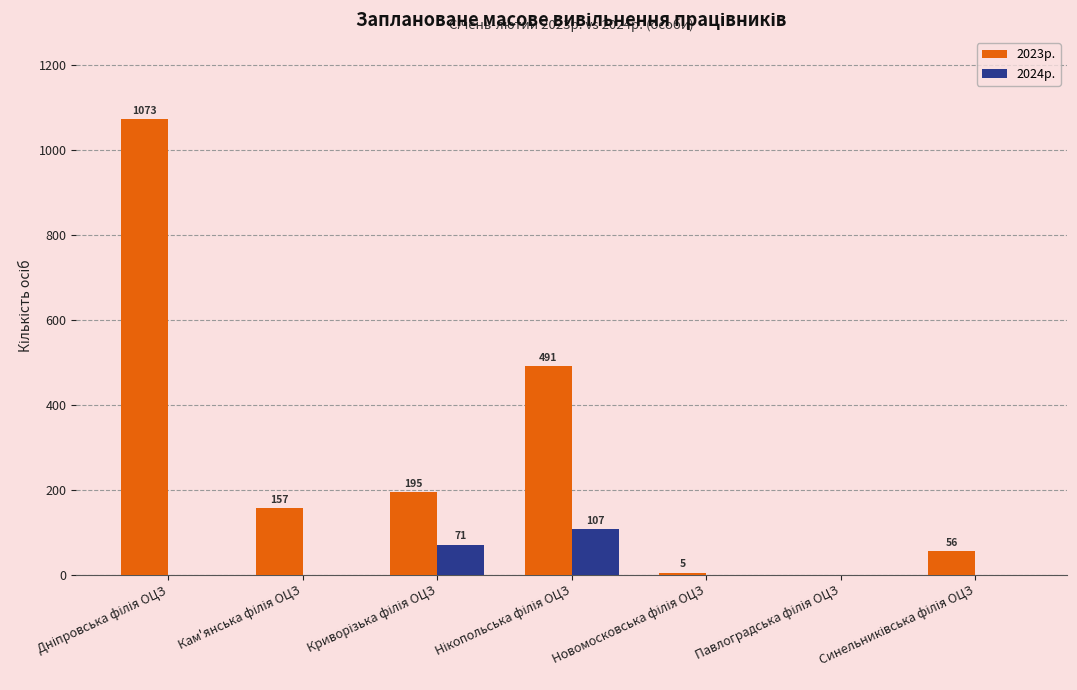

Which series has the largest total across all categories?

2023р.